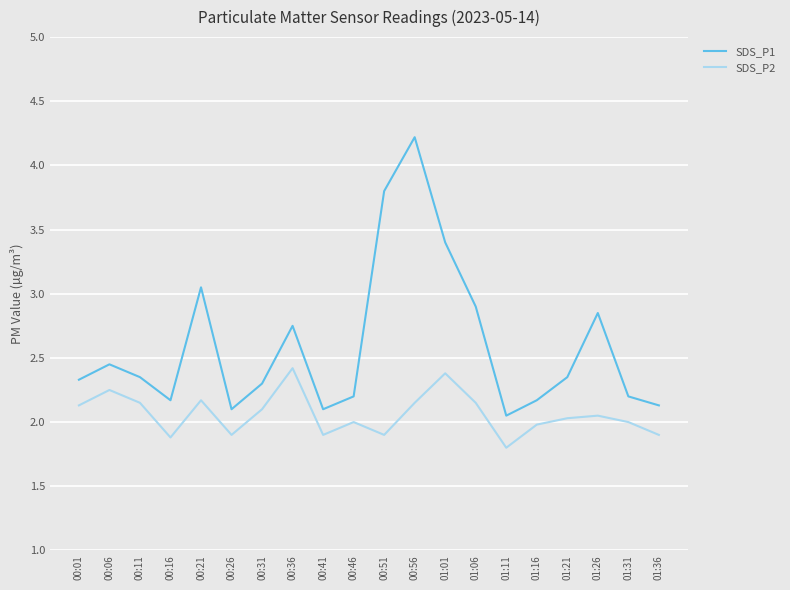

At which label is SDS_P1 closest to 3?

00:21